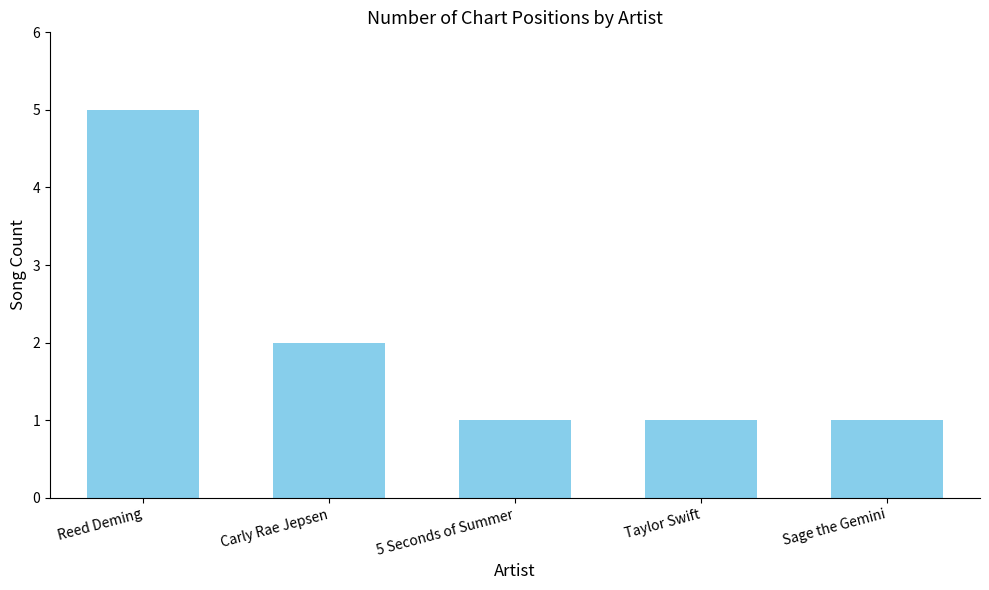

What is the average value?

2